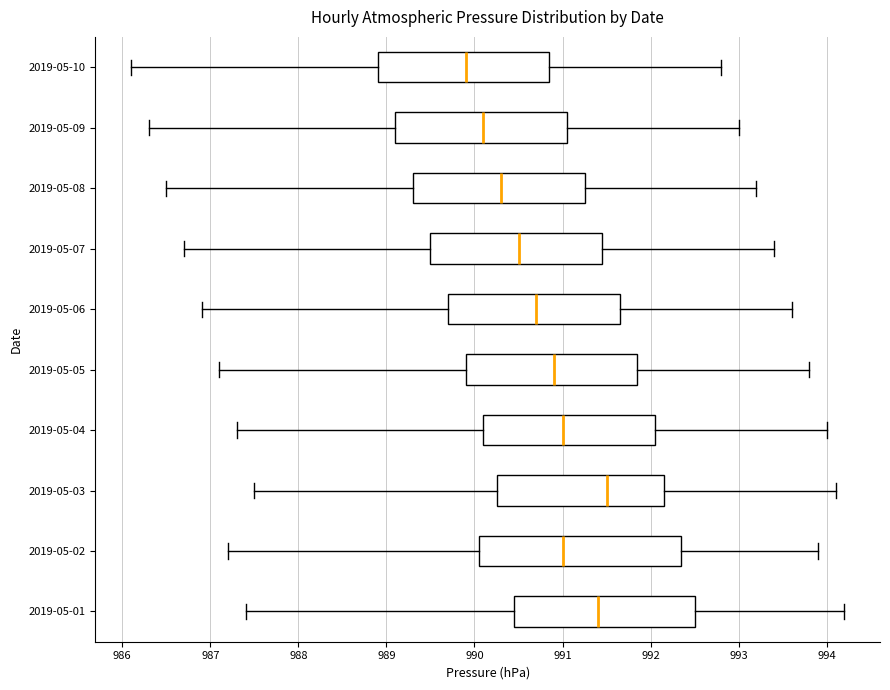

Reading bottom to top, transcribe this box plot: for each box, give where its median line is, the range the box spans, and where its two whiskers end, as read against the x-axis. The values are not printed on the chart, so give them approximately, as read against the axis.

2019-05-01: median 991.4, box 990.5 to 992.5, whiskers 987.4 to 994.2
2019-05-02: median 991.0, box 990.1 to 992.4, whiskers 987.2 to 993.9
2019-05-03: median 991.5, box 990.3 to 992.2, whiskers 987.5 to 994.1
2019-05-04: median 991.0, box 990.1 to 992.1, whiskers 987.3 to 994.0
2019-05-05: median 990.9, box 989.9 to 991.9, whiskers 987.1 to 993.8
2019-05-06: median 990.7, box 989.7 to 991.7, whiskers 986.9 to 993.6
2019-05-07: median 990.5, box 989.5 to 991.5, whiskers 986.7 to 993.4
2019-05-08: median 990.3, box 989.3 to 991.3, whiskers 986.5 to 993.2
2019-05-09: median 990.1, box 989.1 to 991.1, whiskers 986.3 to 993.0
2019-05-10: median 989.9, box 988.9 to 990.9, whiskers 986.1 to 992.8